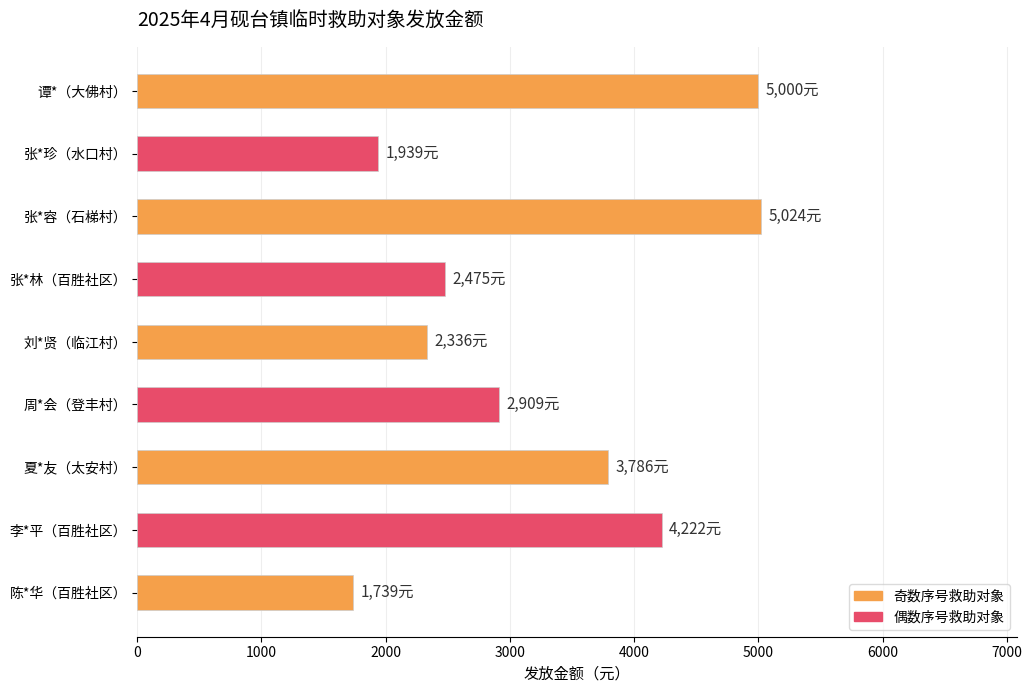

Is it true that the value at 刘*贤（临江村） is 2336?

True